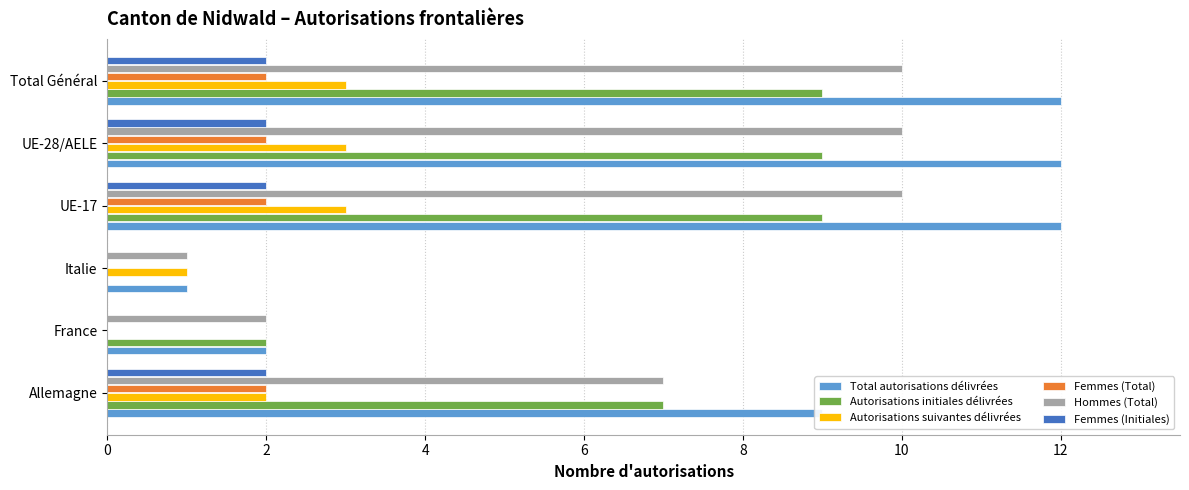

Which series has the largest total across all categories?

Total autorisations délivrées